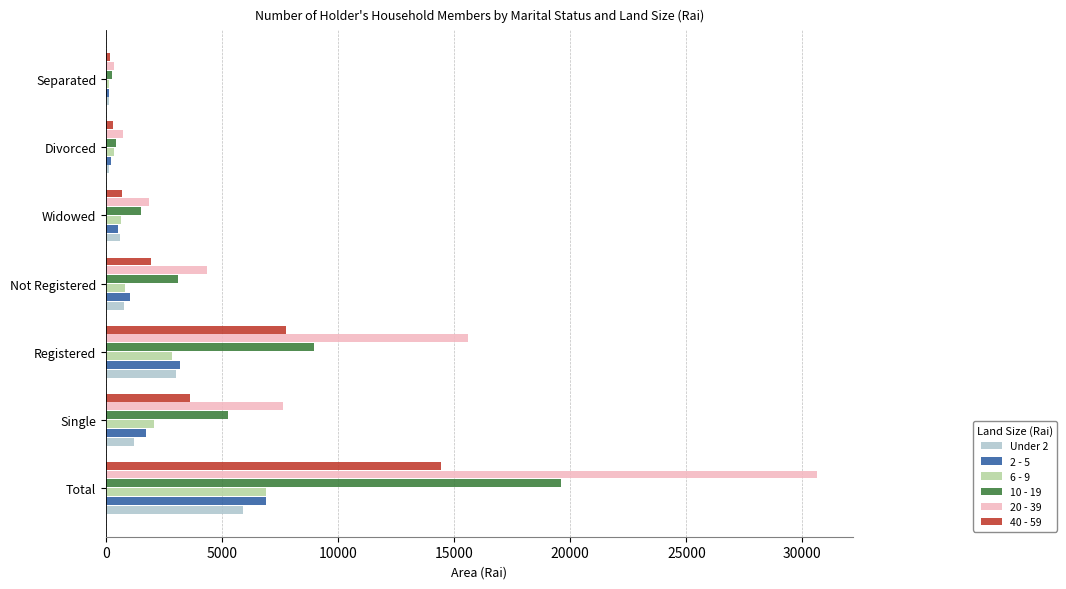

Which series has the largest range (max minus min)?

20 - 39